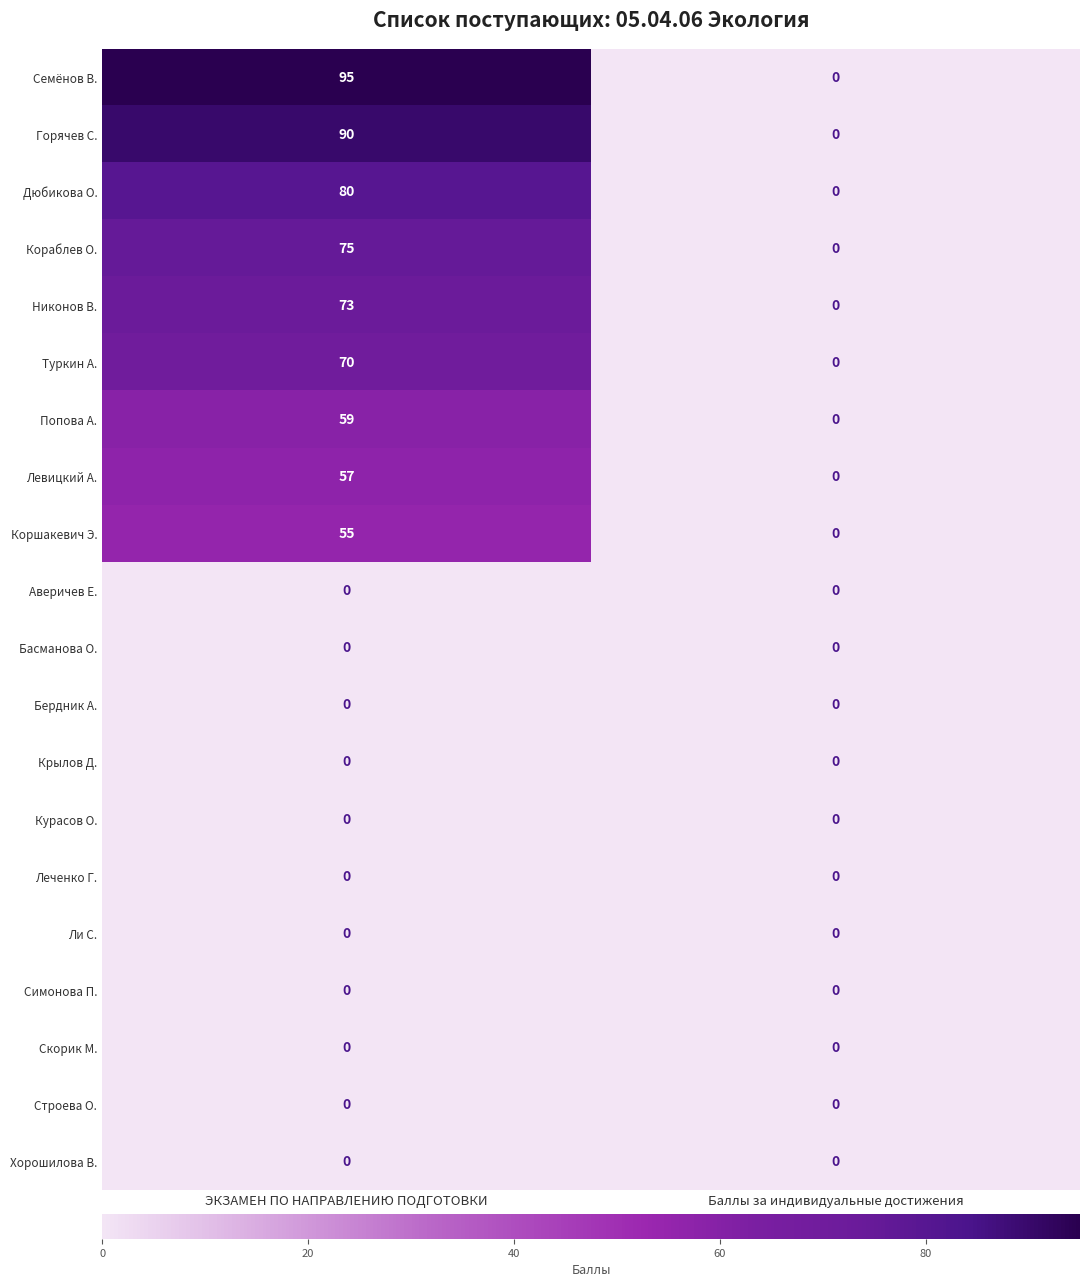

Count the number of categories in the chart.

2